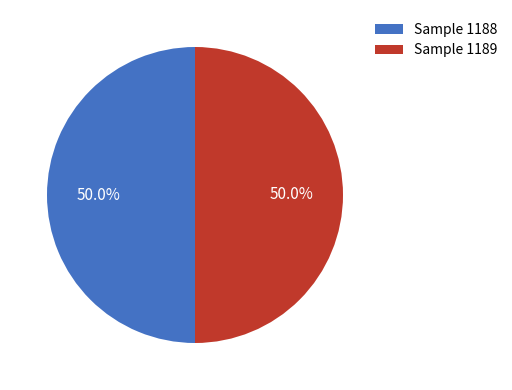

Approximately how many times larger is the value at Sample 1189 compared to Sample 1188?

1.0